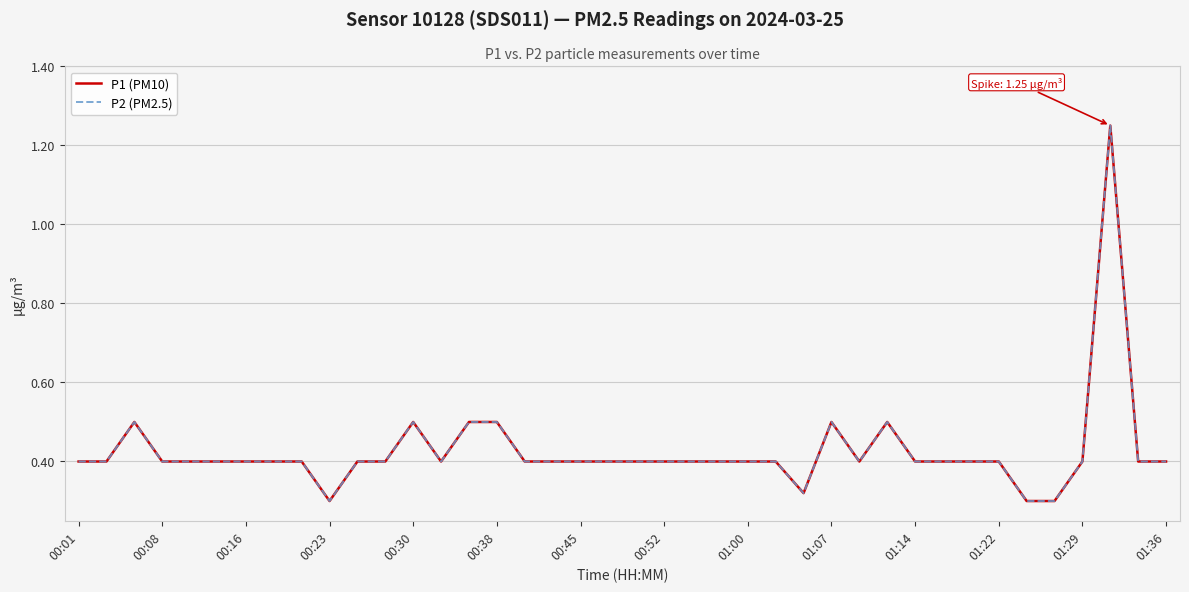

What is the difference between the maximum and second lowest values in the P2 (PM2.5) series?

0.9